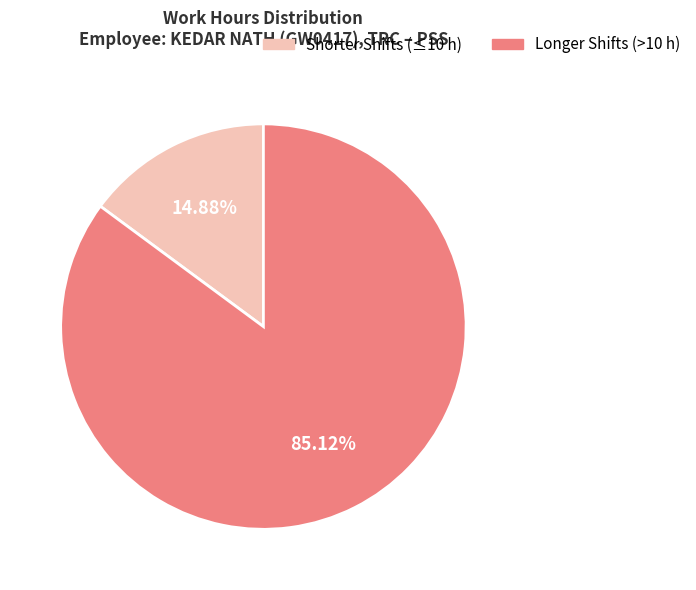

Does any single category account for the majority?

Yes